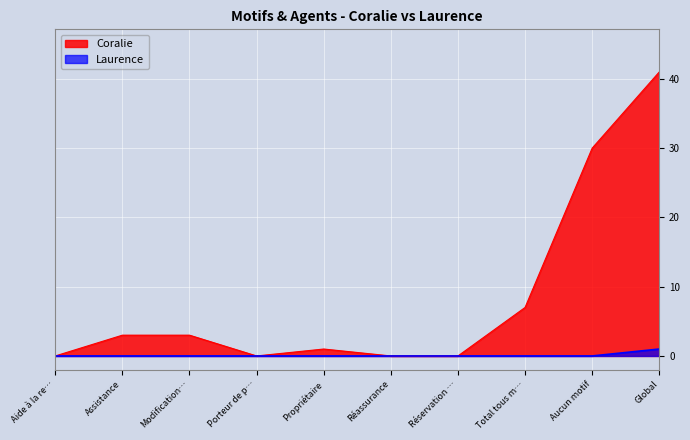

Does the chart display data point markers on the line(s)?

No